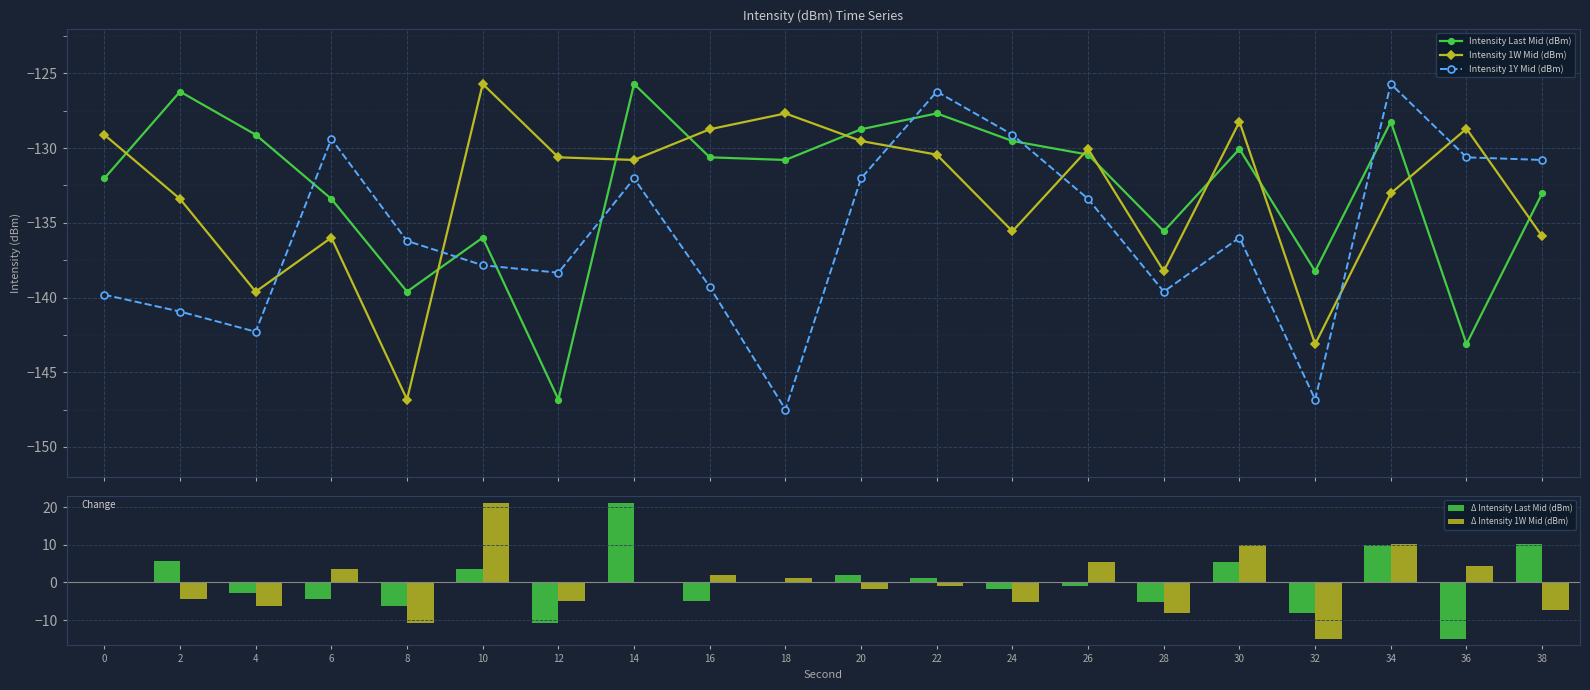

How many data points does each series have?

20